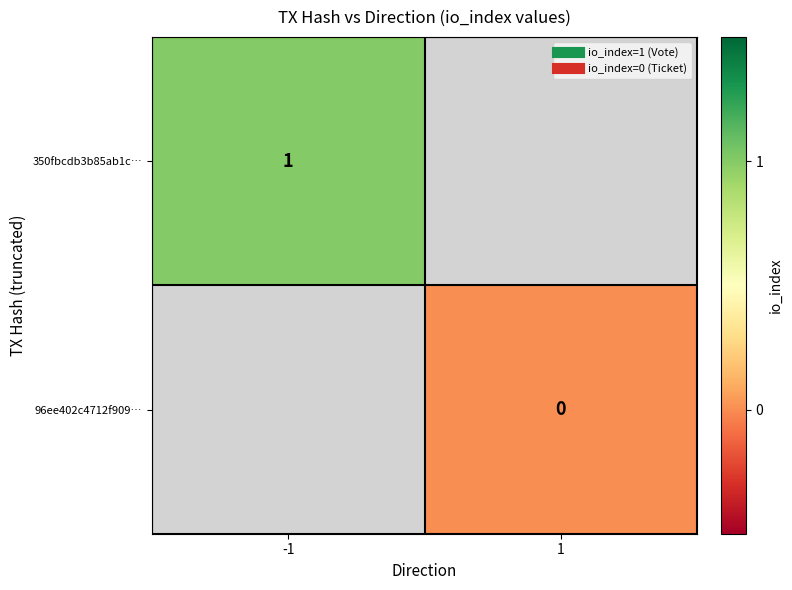

Which has a higher value, -1 or 1?

1